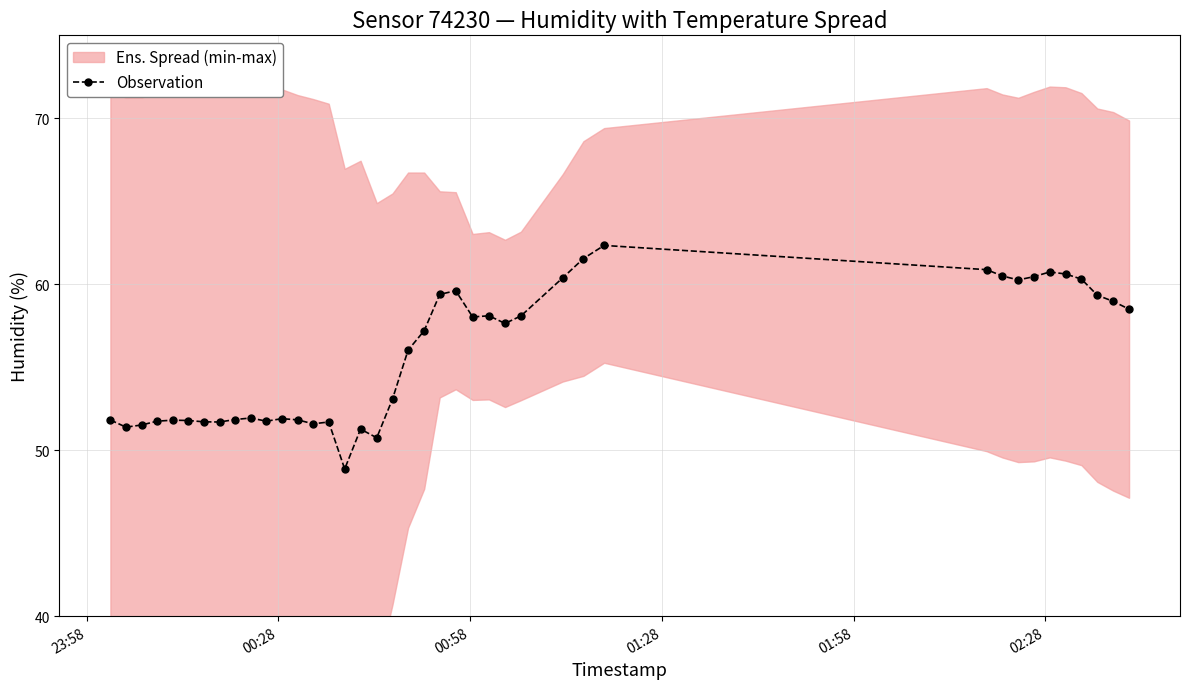

True or false: Observation has more than 0 points higher than both neighbors.

True